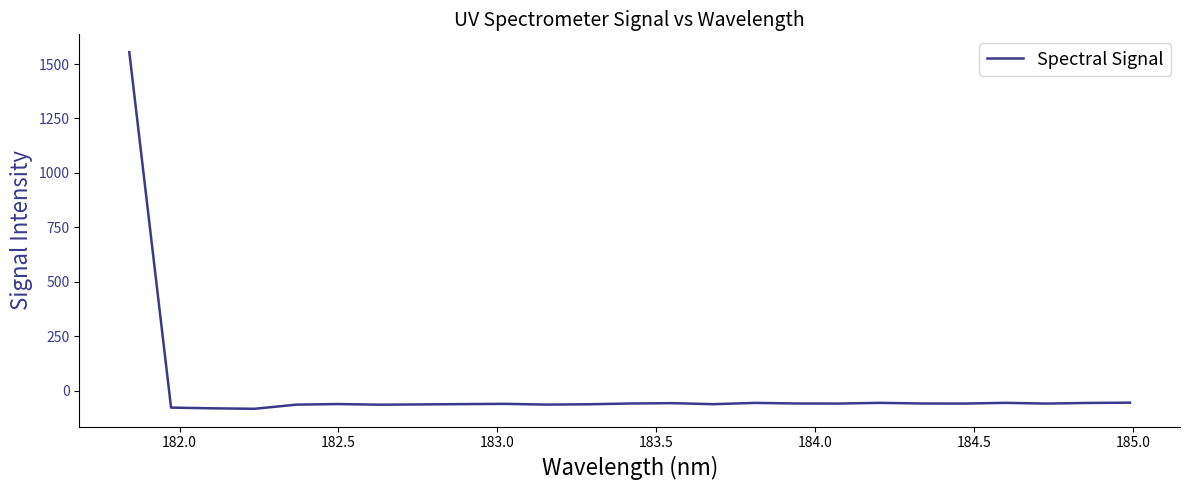

True or false: there are more than 2 points higher than both neighbors.

True